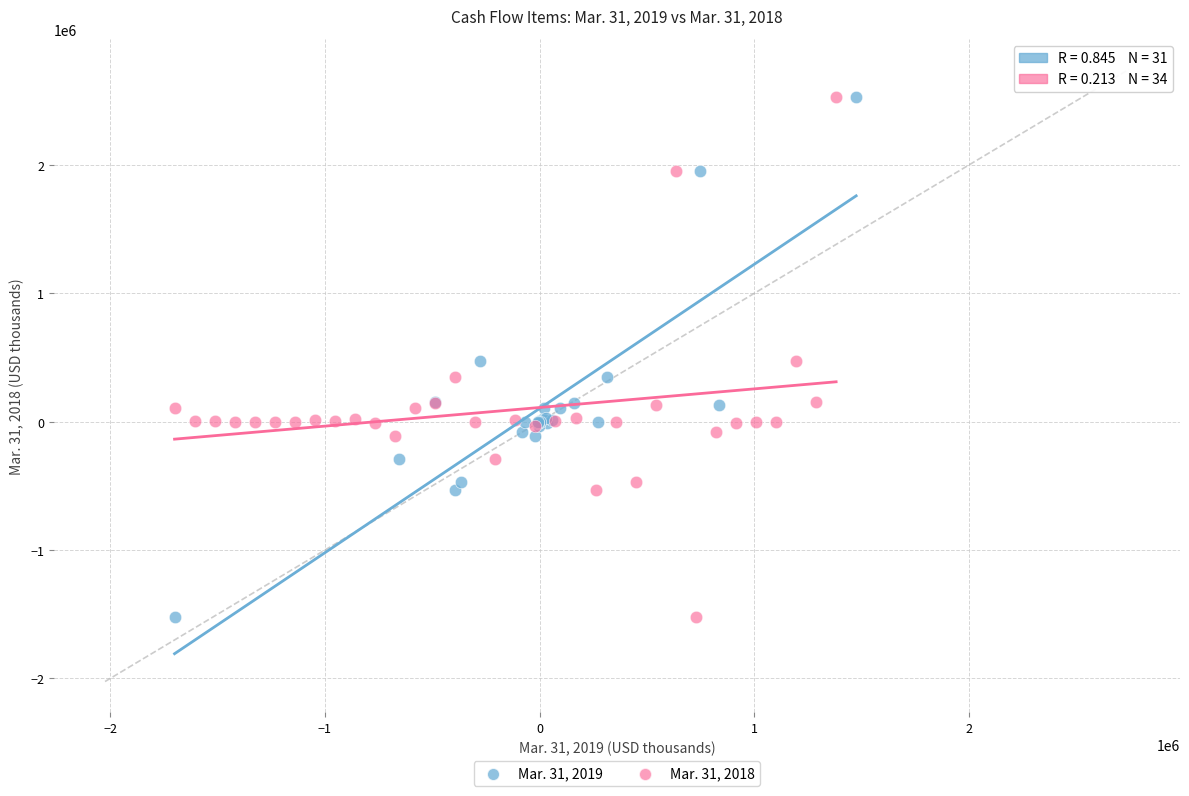

What are all the series names shown in the legend?

Mar. 31, 2019, Mar. 31, 2018